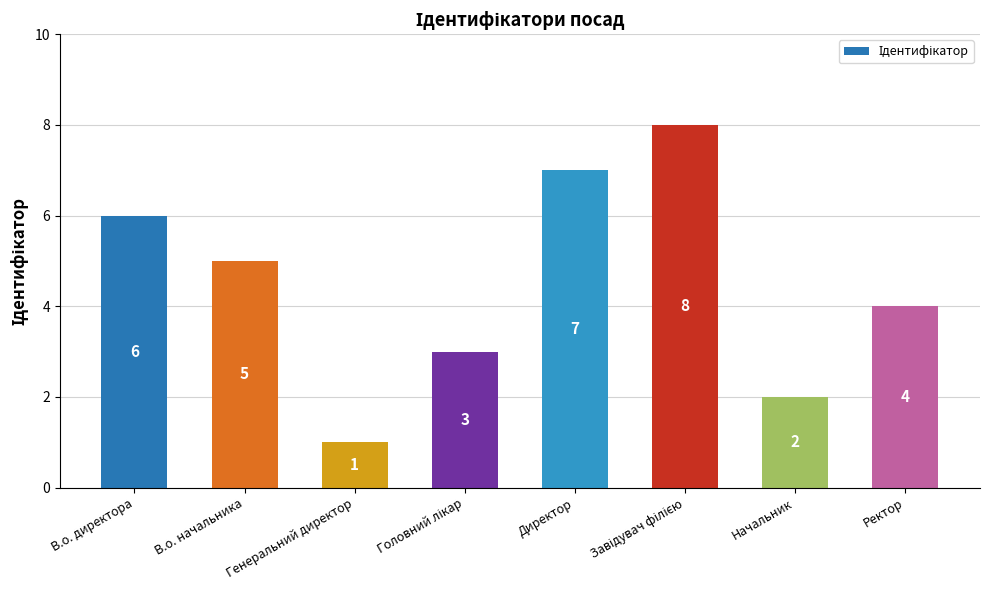

What is the change in value from Директор to Начальник?

-5